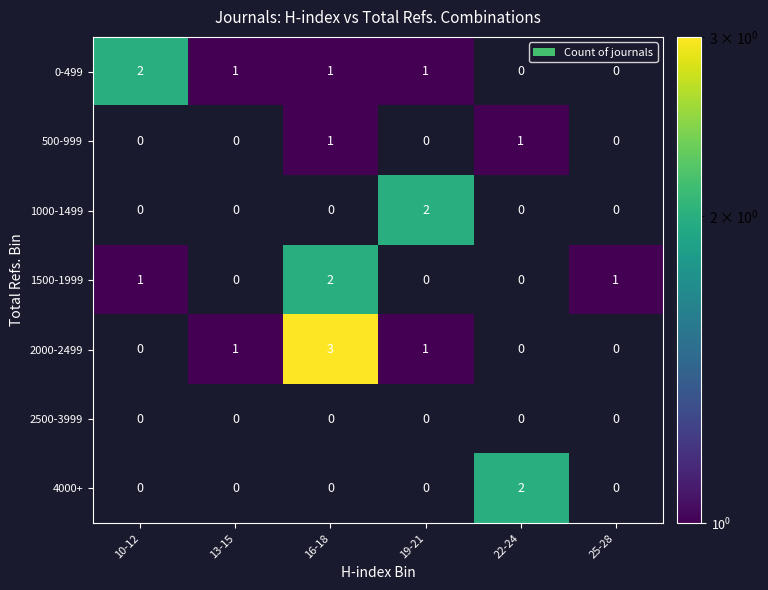

Is it true that 500-999 equals 2 at 16-18?

False